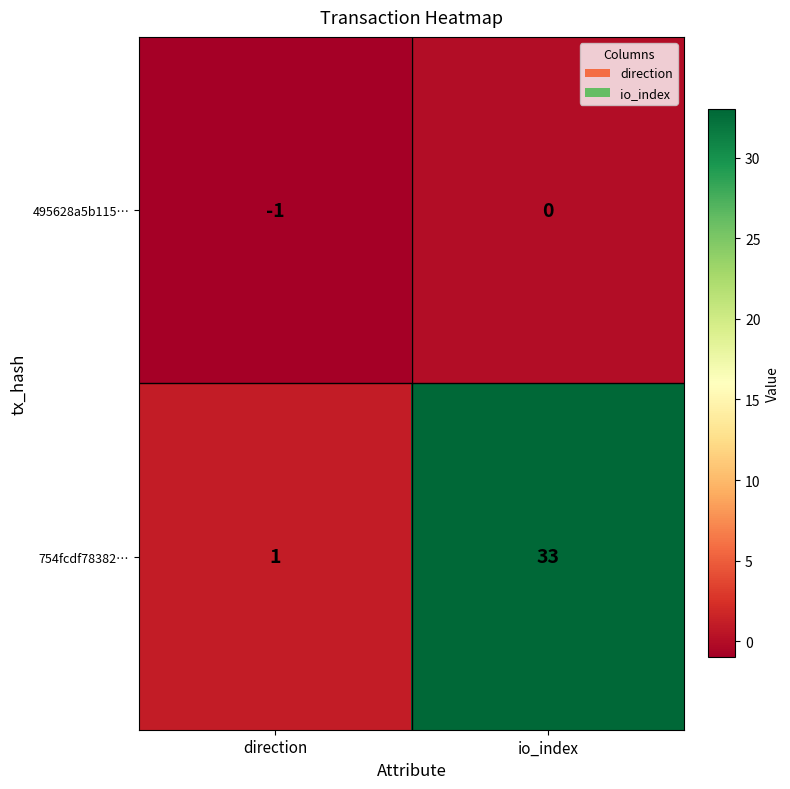

Reading left to right, what are all the values shown in this chart?

495628a5b115…: direction=-1	io_index=0
754fcdf78382…: direction=1	io_index=33